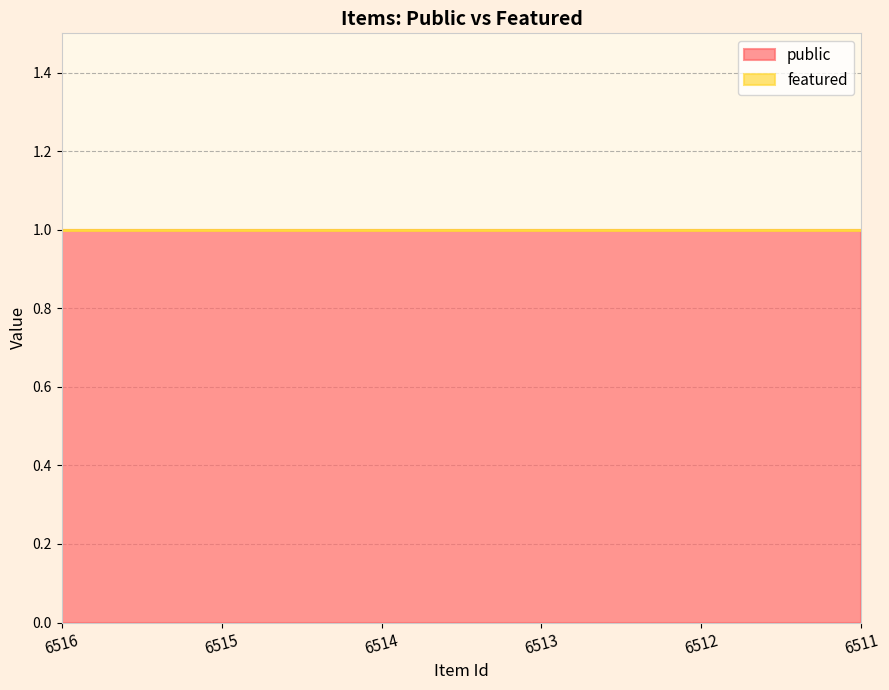

At which category is the sum across all series the highest?

6516